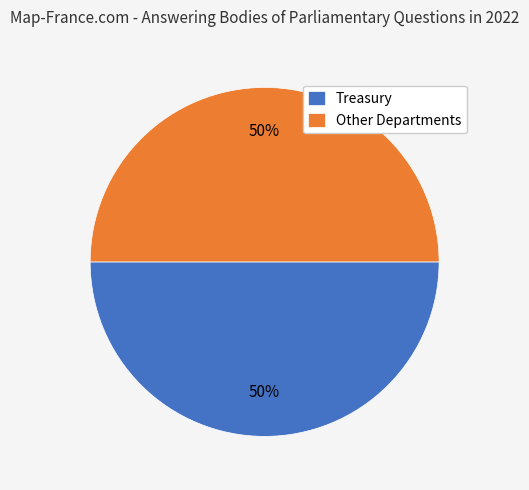

What percentage is the Treasury slice, to the nearest percent?

50%